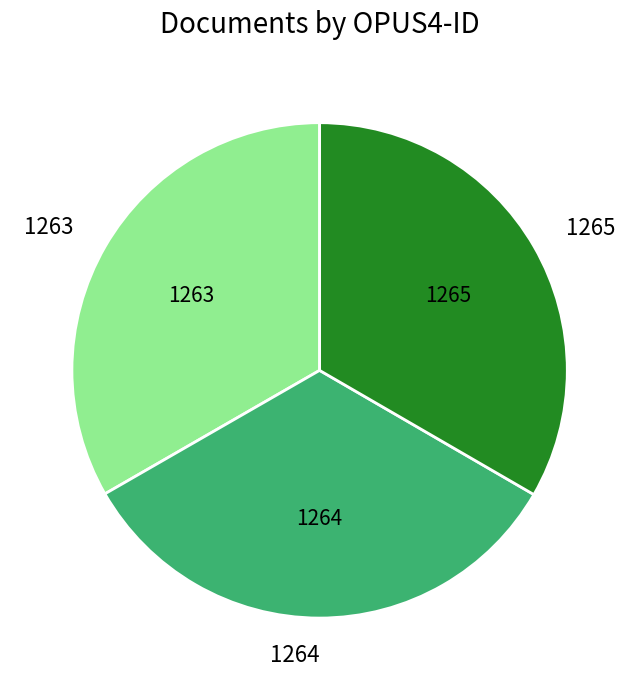

True or false: 1264 accounts for 25% of the total.

False